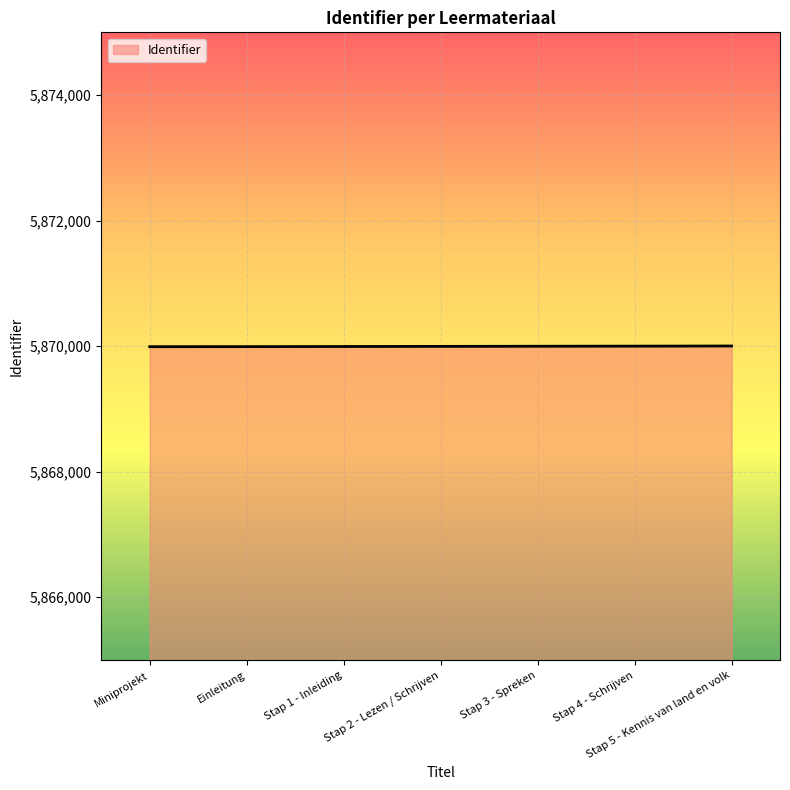

What is the change in value from Miniprojekt to Stap 5 - Kennis van land en volk?

+11